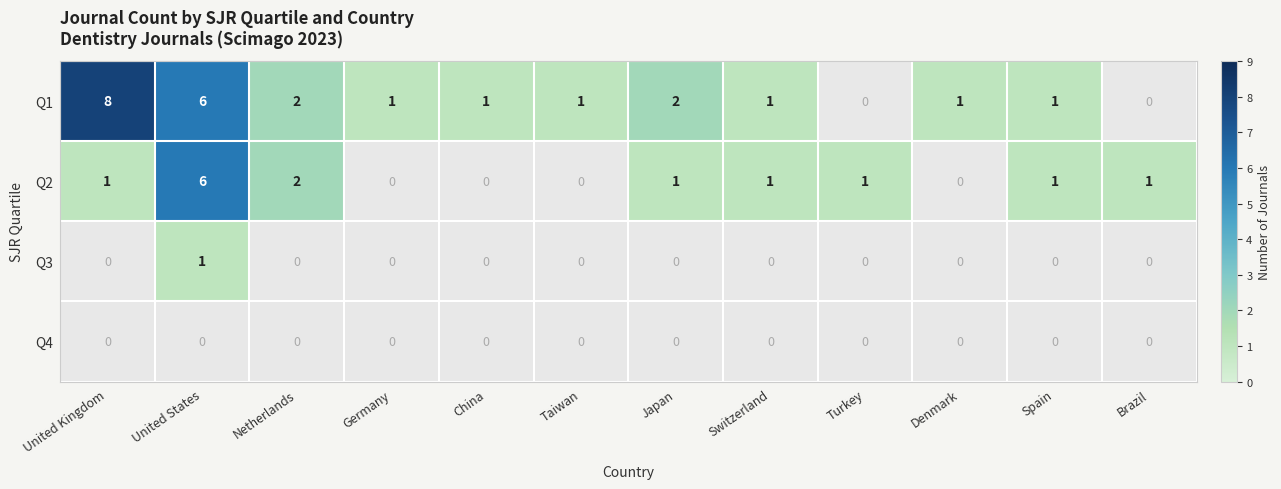

The value of Q2 at Netherlands is 0. True or false?

False